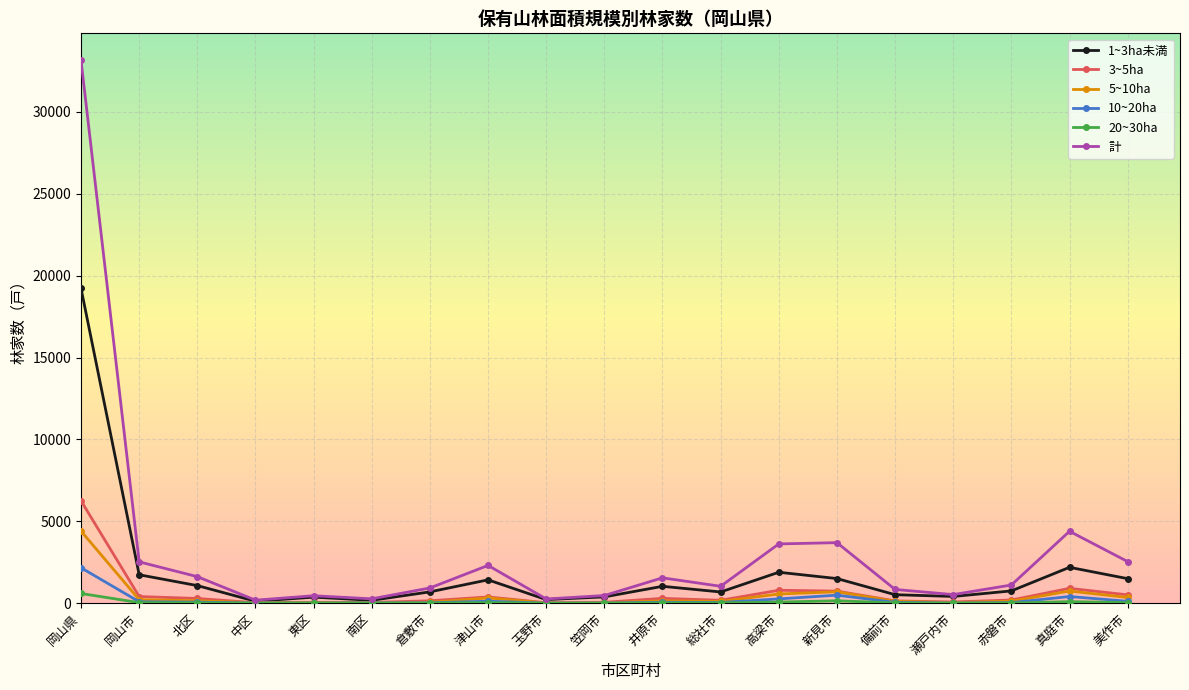

Is this an area chart (filled region under the line)?

No